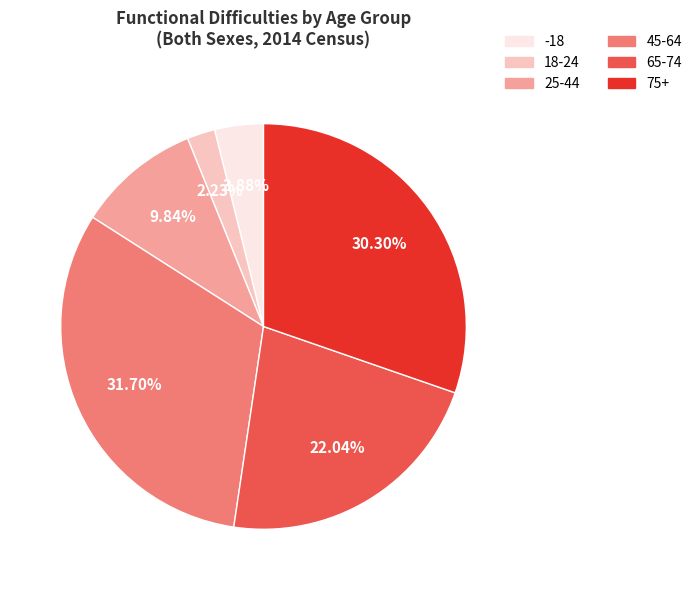

Is the sum of 45-64 and 65-74 greater than half?

Yes